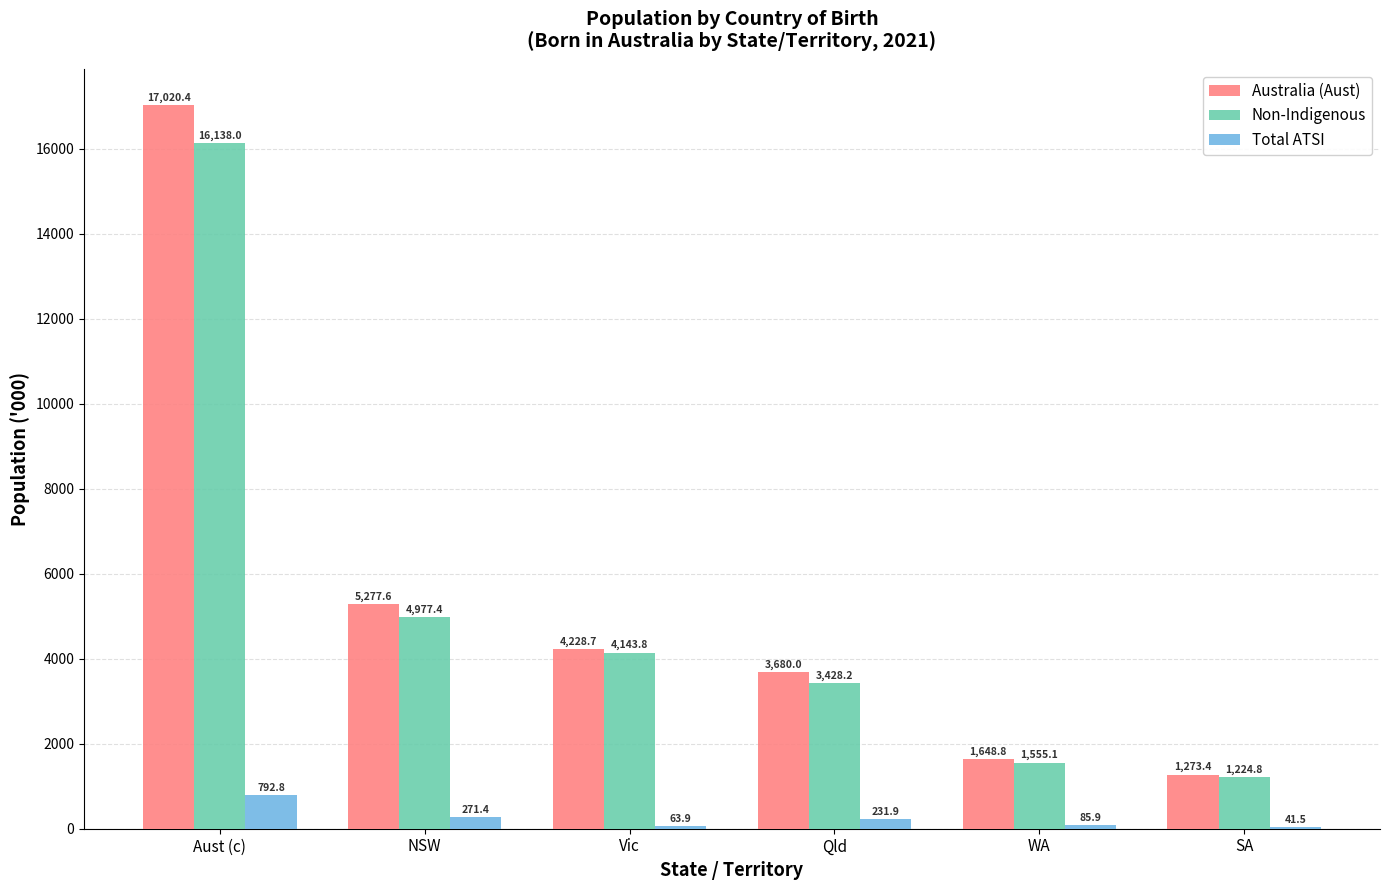

What are all the series names shown in the legend?

Australia (Aust), Non-Indigenous, Total ATSI